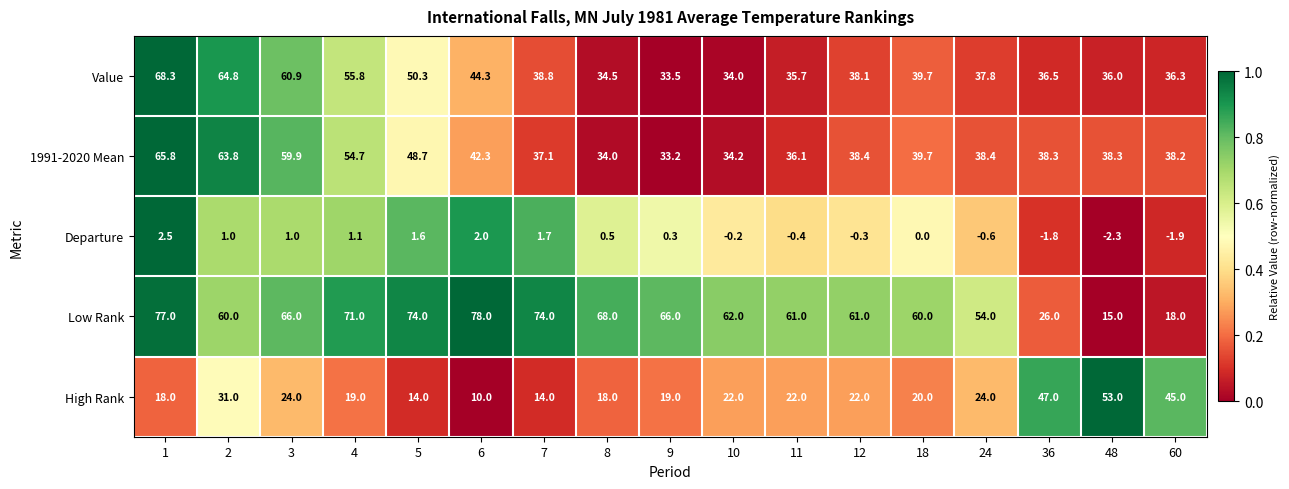

What is the average value of the Value series?

43.8